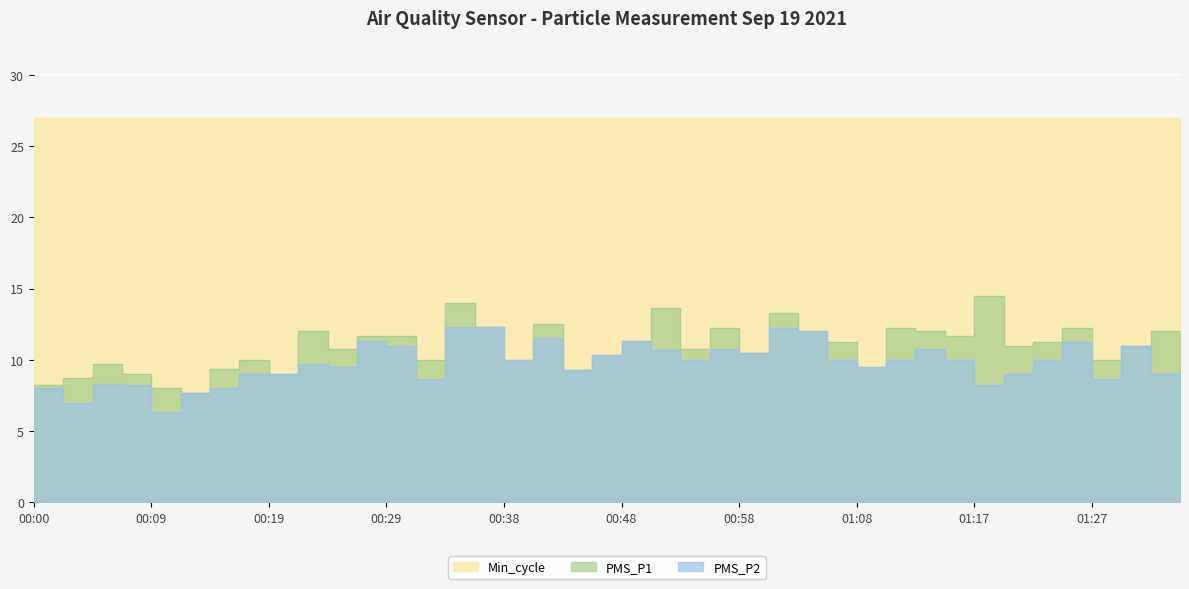

What is the label of the 26th point from the right?

00:34